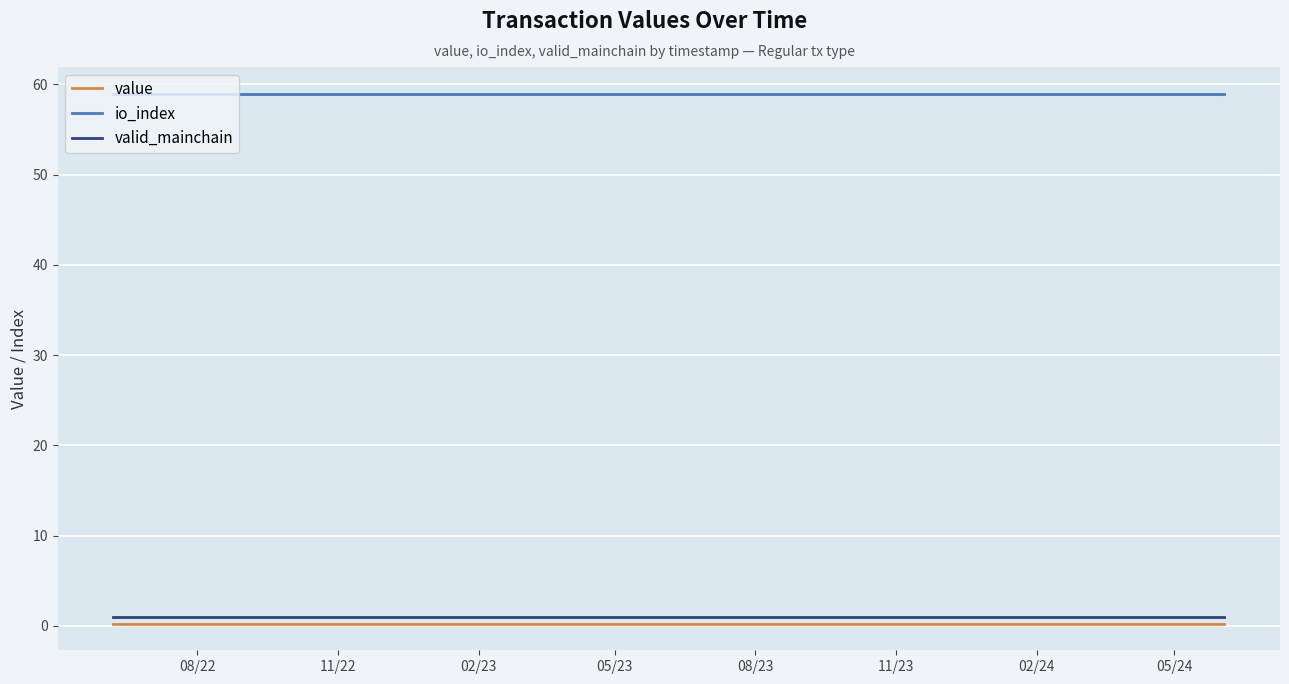

Which series has the largest total across all categories?

io_index